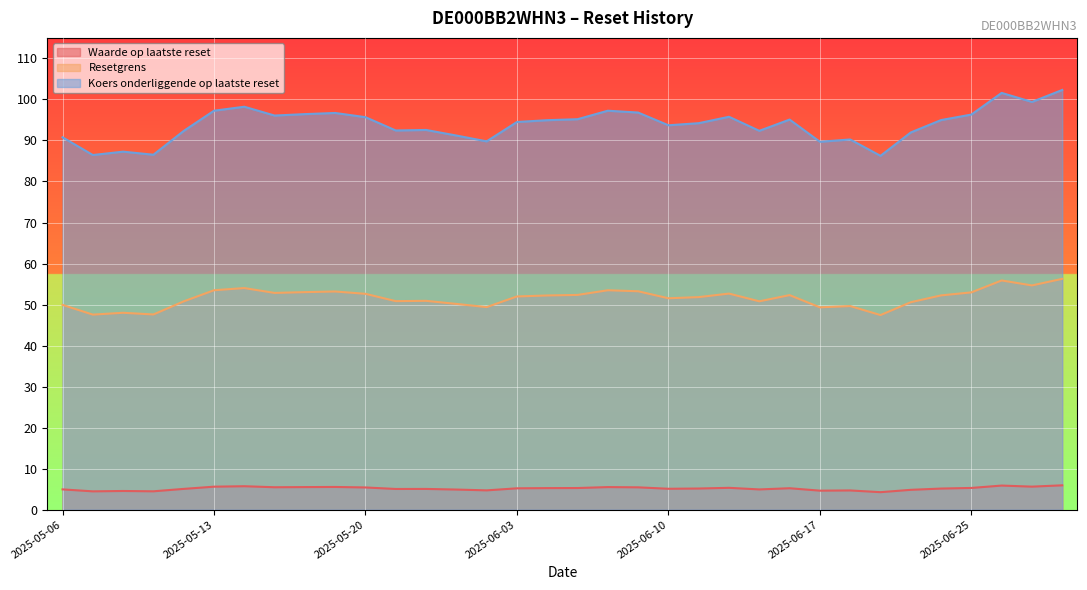

True or false: Waarde op laatste reset and Resetgrens intersect in this chart.

False